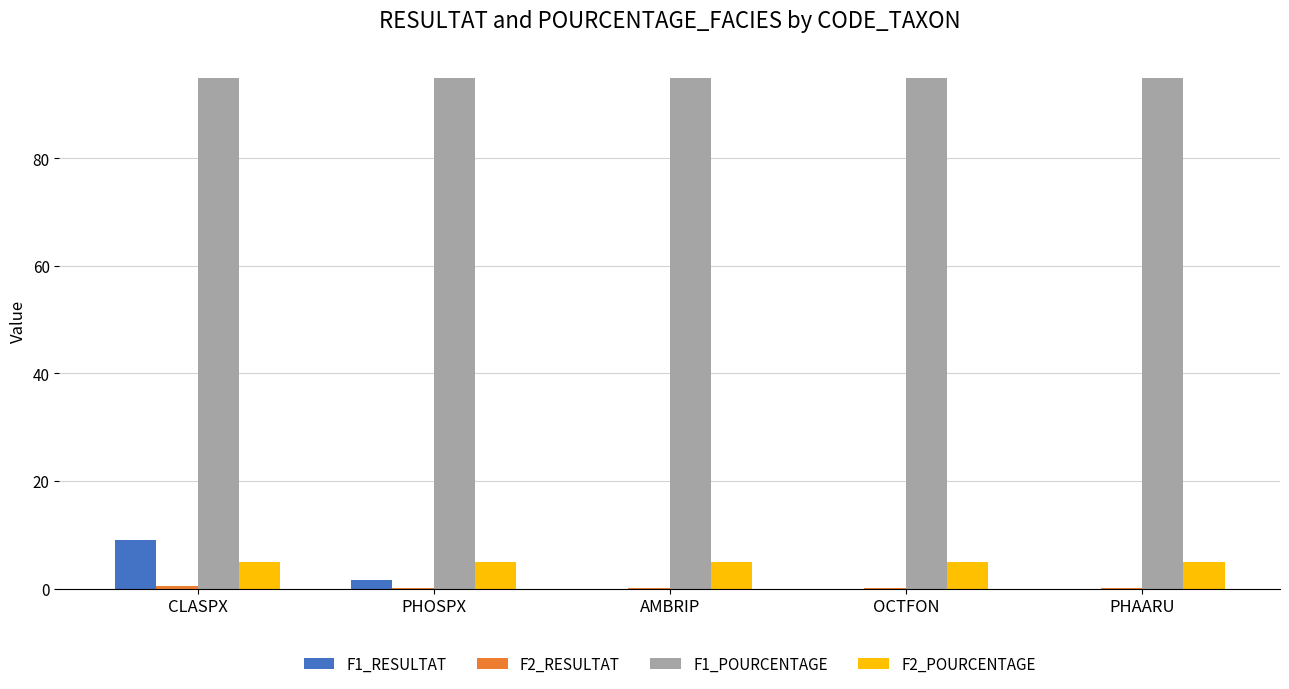

Read the F1_RESULTAT value at CLASPX.

9.0